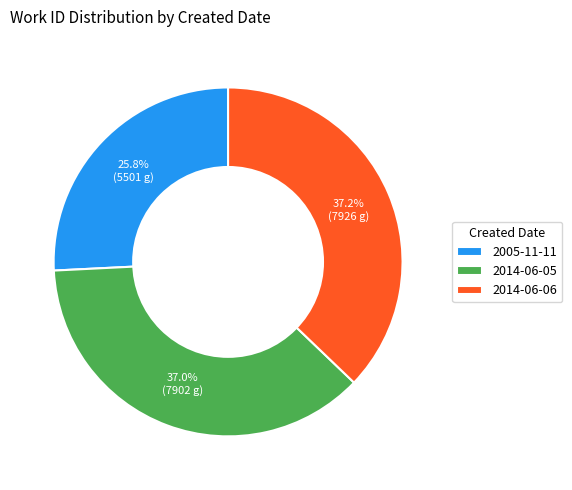

How many segments does this pie chart have?

3